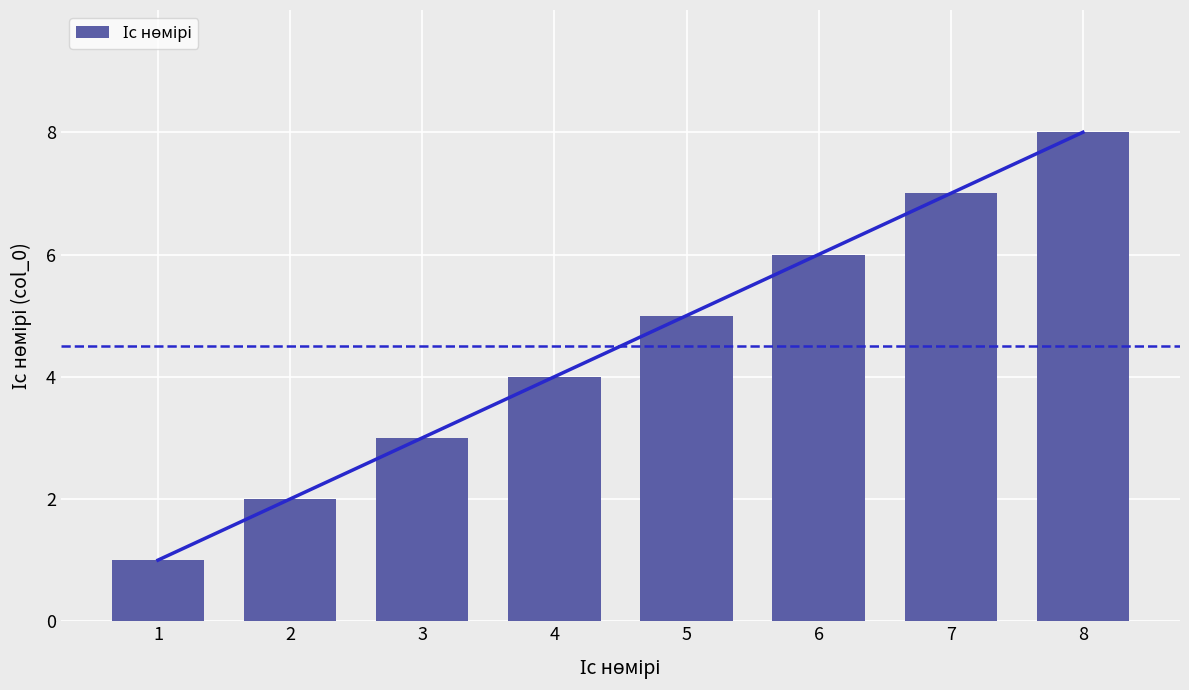

Which category has the highest value across all series?

8